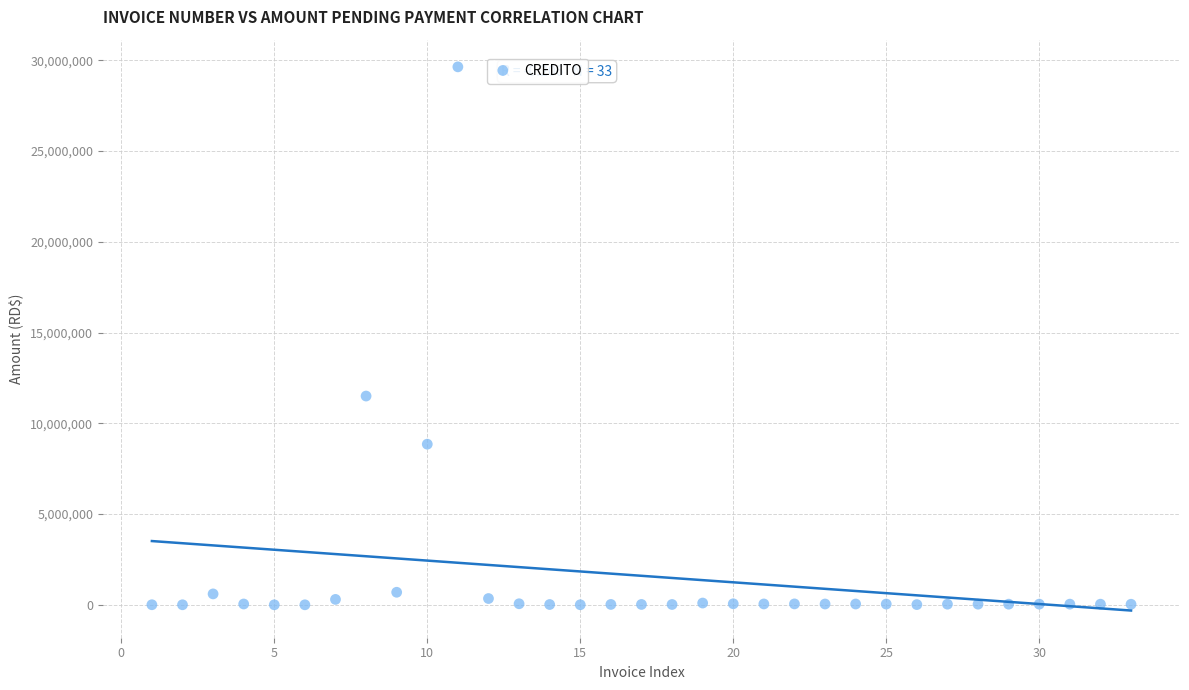

What Y value in the scatter plot is closest to 14819436?

11501775.0